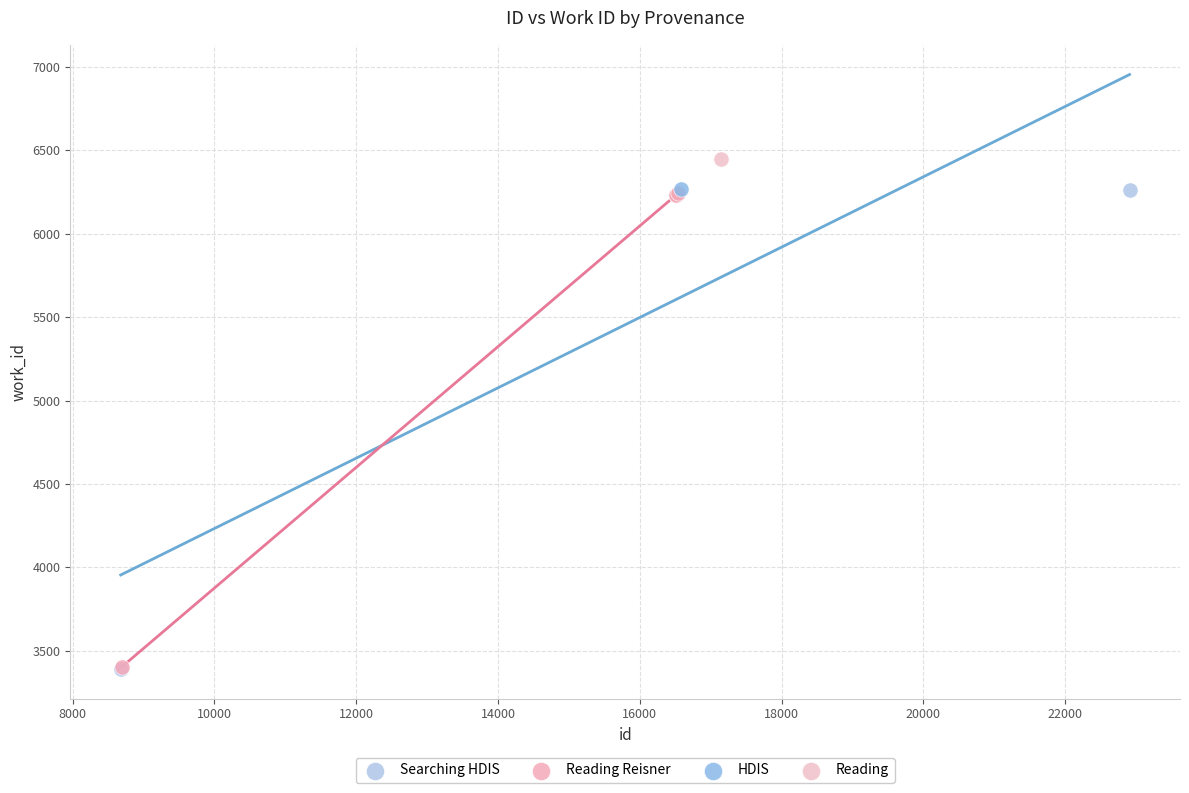

What are all the series names shown in the legend?

Searching HDIS, Reading Reisner, HDIS, Reading